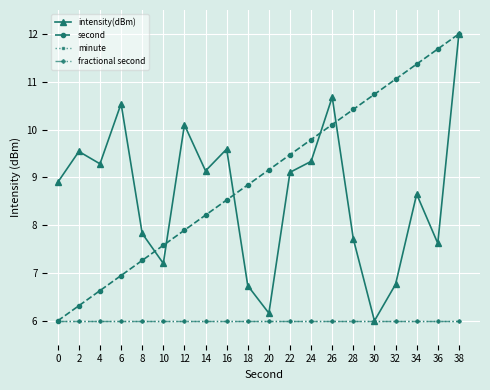

Reading left to right, list all the values displayed in this chart.

intensity(dBm): 8.9	9.5	9.3	10.5	7.8	7.2	10.1	9.1	9.6	6.7	6.2	9.1	9.3	10.7	7.7	6.0	6.8	8.6	7.6	12.0
second: 6.0	6.3	6.6	6.9	7.3	7.6	7.9	8.2	8.5	8.8	9.2	9.5	9.8	10.1	10.4	10.7	11.1	11.4	11.7	12.0
minute: 6.0	6.0	6.0	6.0	6.0	6.0	6.0	6.0	6.0	6.0	6.0	6.0	6.0	6.0	6.0	6.0	6.0	6.0	6.0	6.0
fractional second: 6.0	6.0	6.0	6.0	6.0	6.0	6.0	6.0	6.0	6.0	6.0	6.0	6.0	6.0	6.0	6.0	6.0	6.0	6.0	6.0